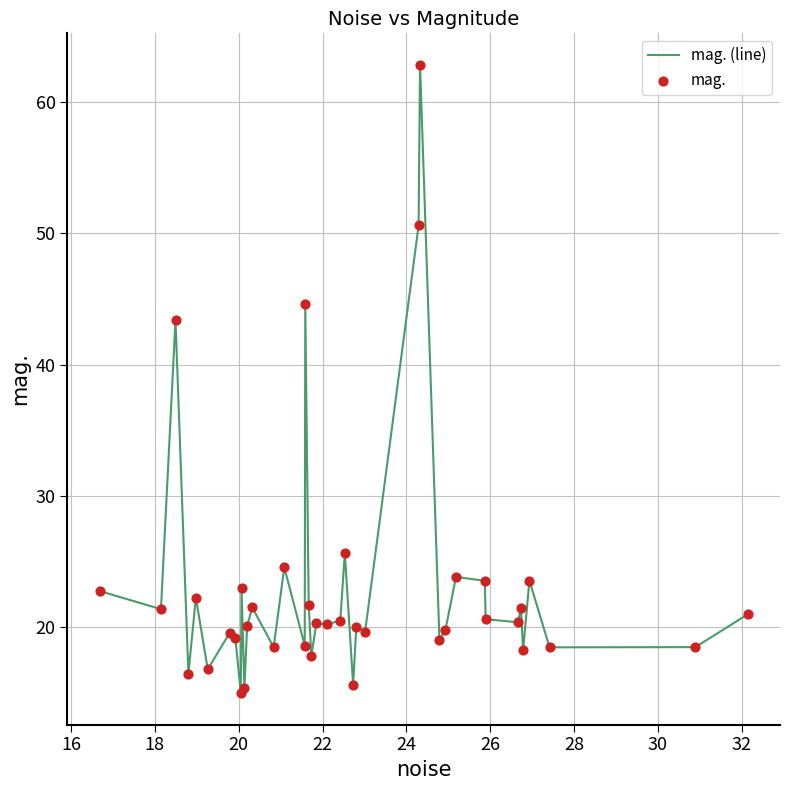

What is the greatest value displayed?

62.9